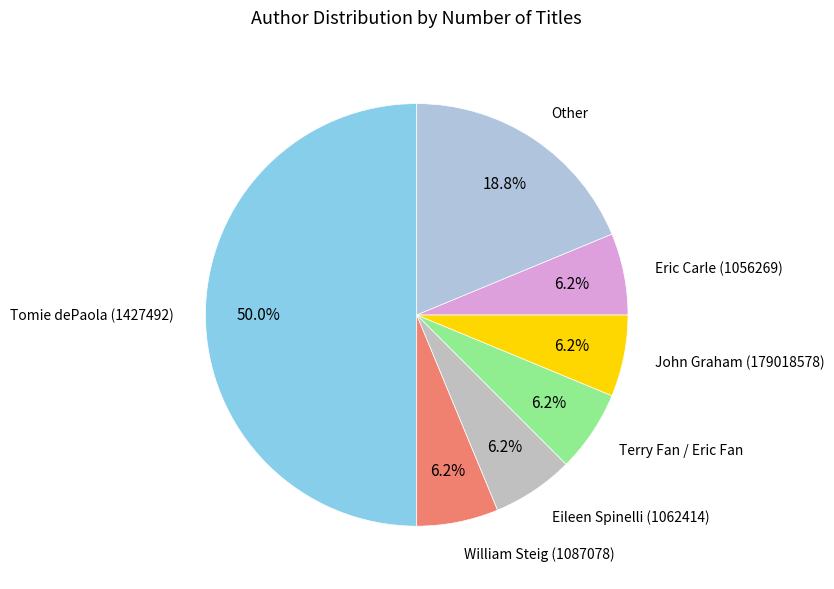

The John Graham (179018578) slice represents 1% of the pie. True or false?

False